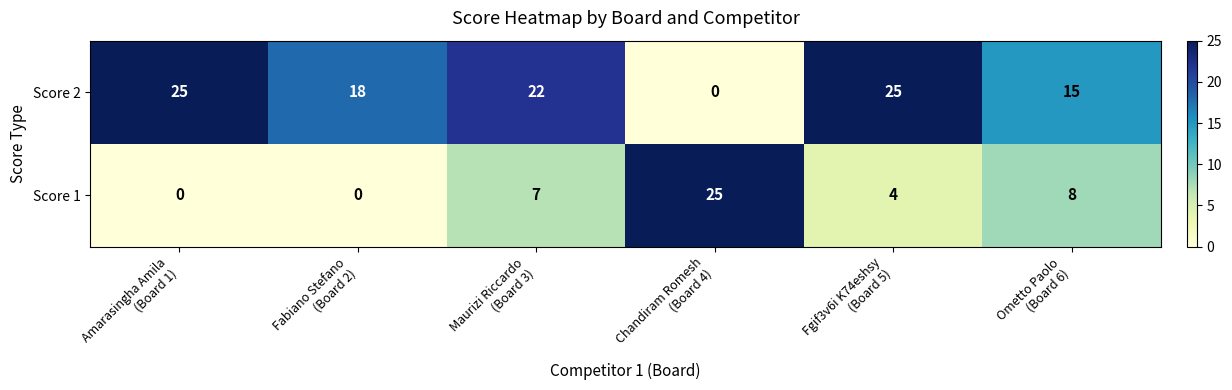

Reading right to left, transcribe all the data shown in this chart.

Score 2: 15	25	0	22	18	25
Score 1: 8	4	25	7	0	0